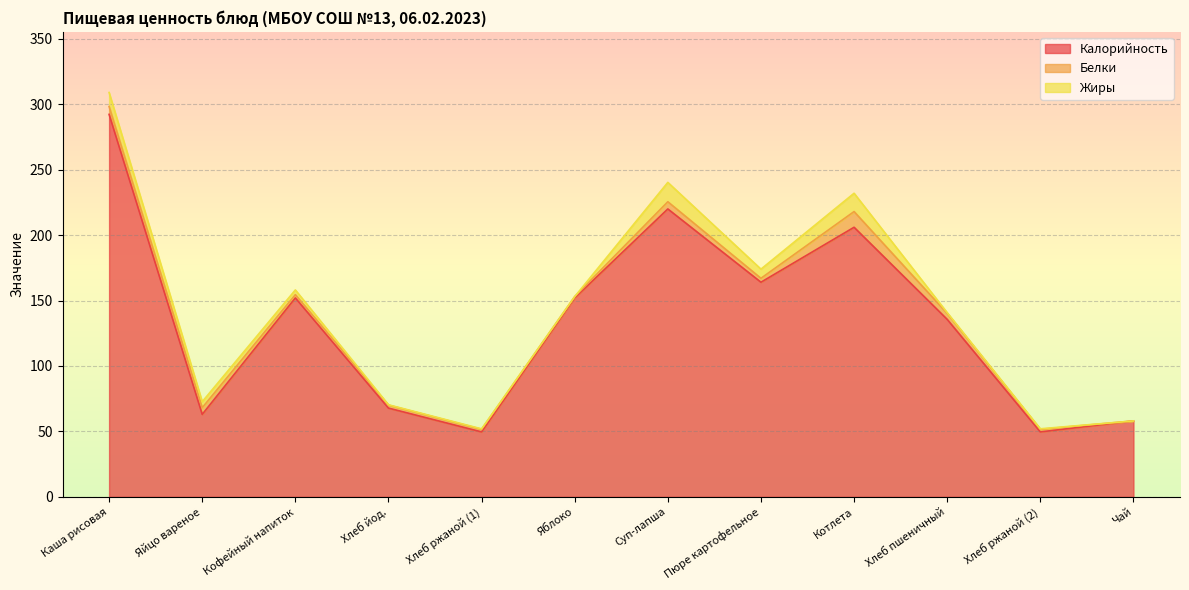

Between Яйцо вареное and Кофейный напиток, which series saw the biggest shift?

Калорийность